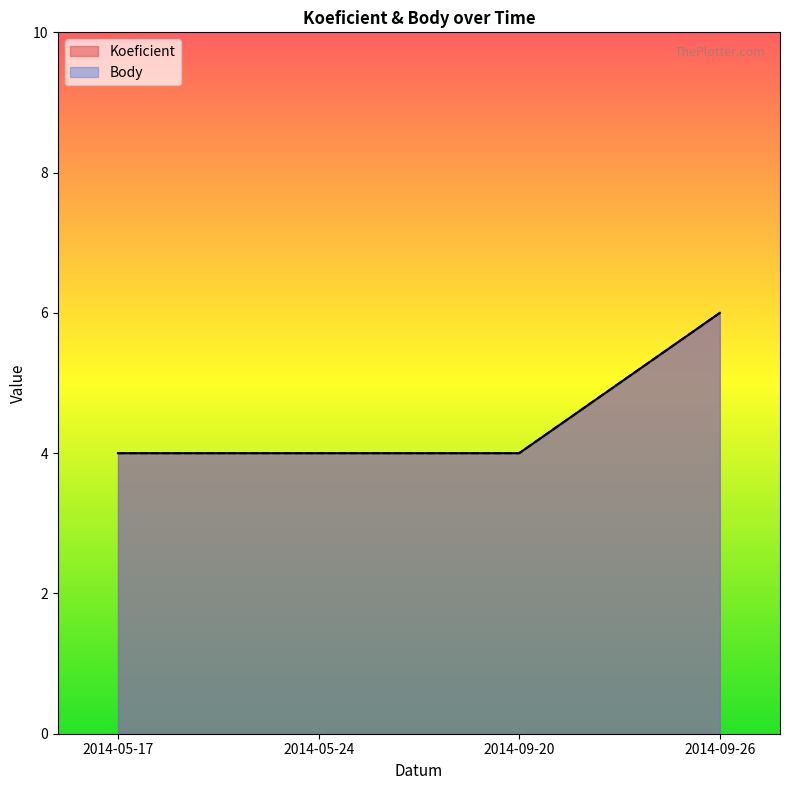

How many Koeficient values are between 4 and 6?

4